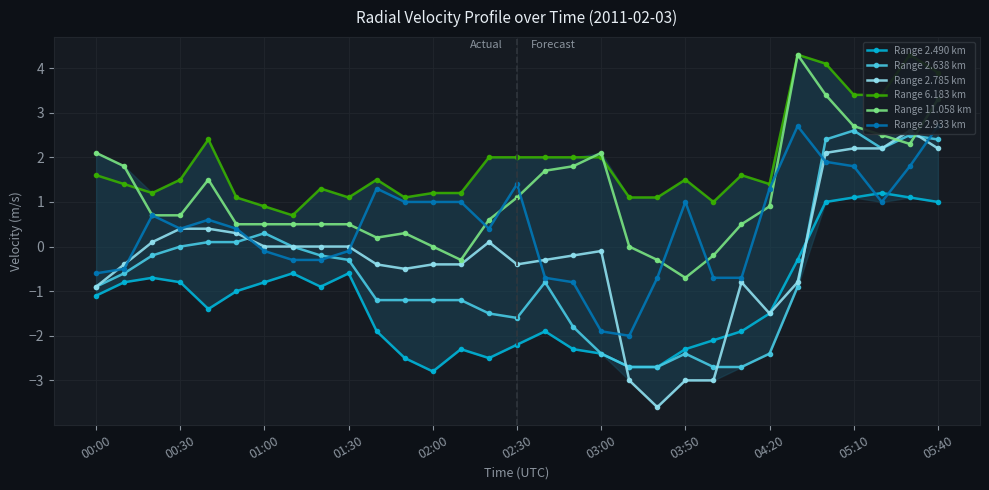

At how many categories does at least one series exceed -2?

31